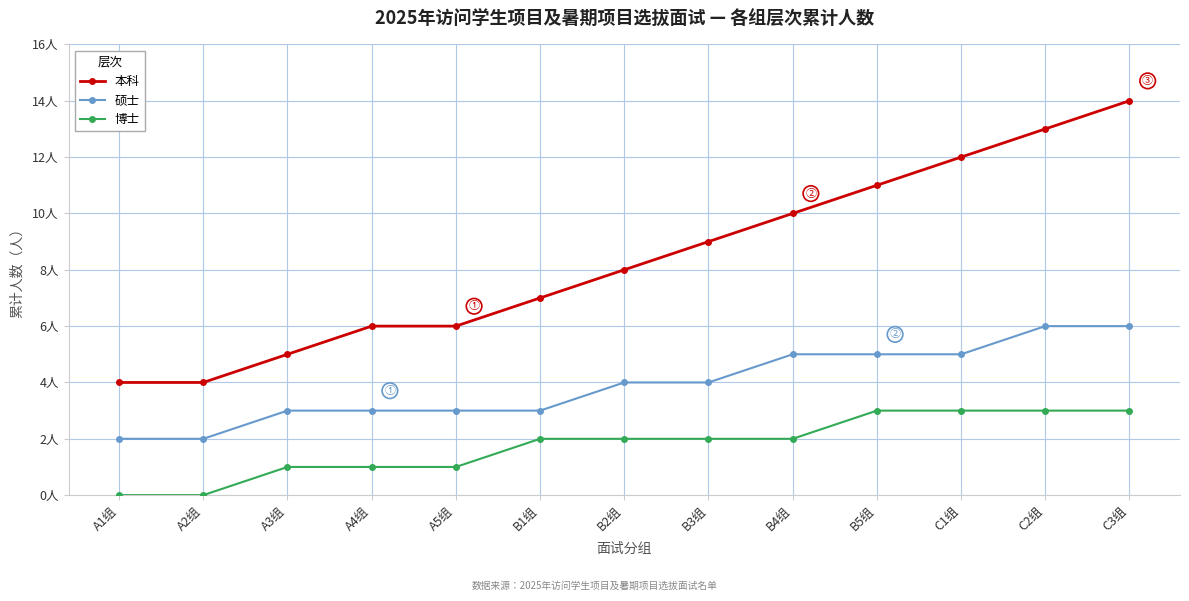

Rank the categories by 硕士 value from lowest to highest.

A1组, A2组, A3组, A4组, A5组, B1组, B2组, B3组, B4组, B5组, C1组, C2组, C3组